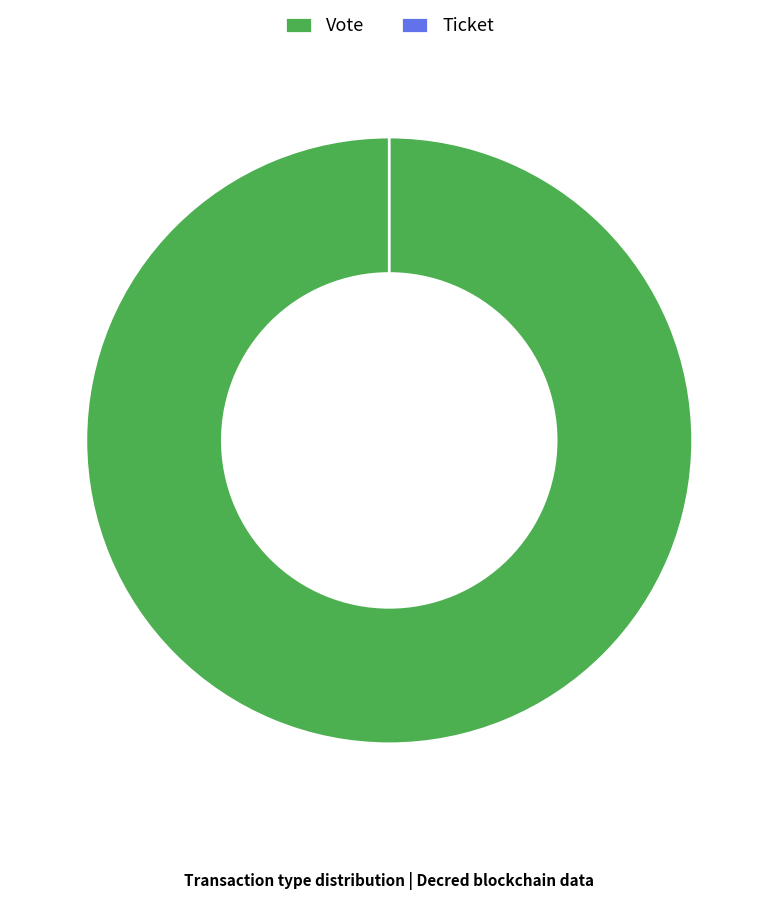

To the nearest percent, what is the combined percentage of Ticket and Vote?

100%